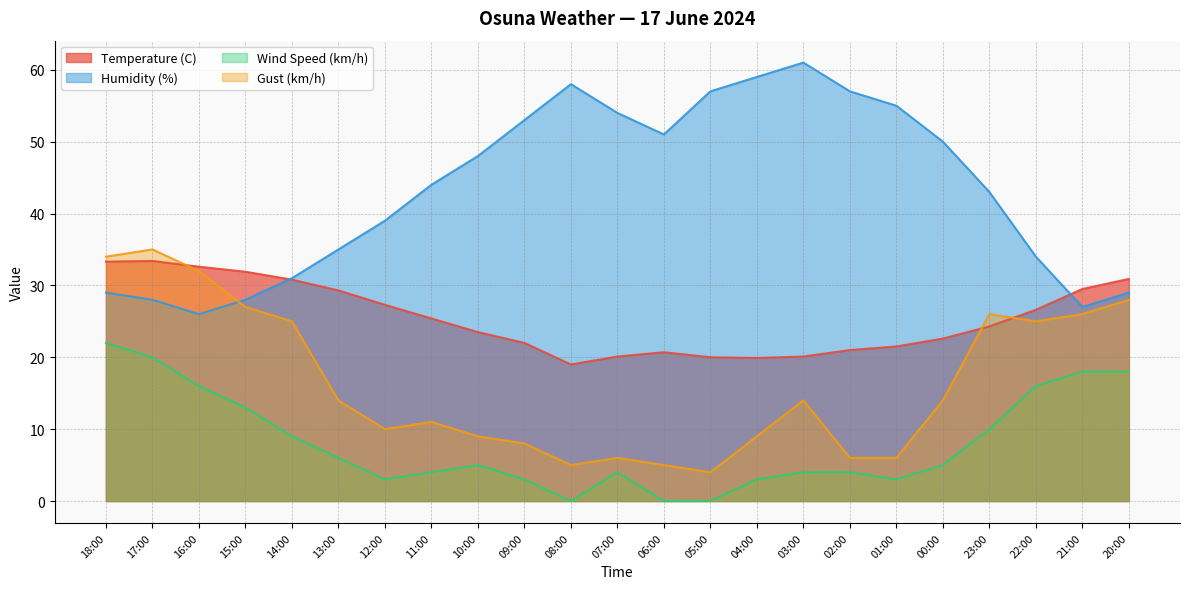

List the series in order of their overall mean, highest first.

Humidity (%), Temperature (C), Gust (km/h), Wind Speed (km/h)